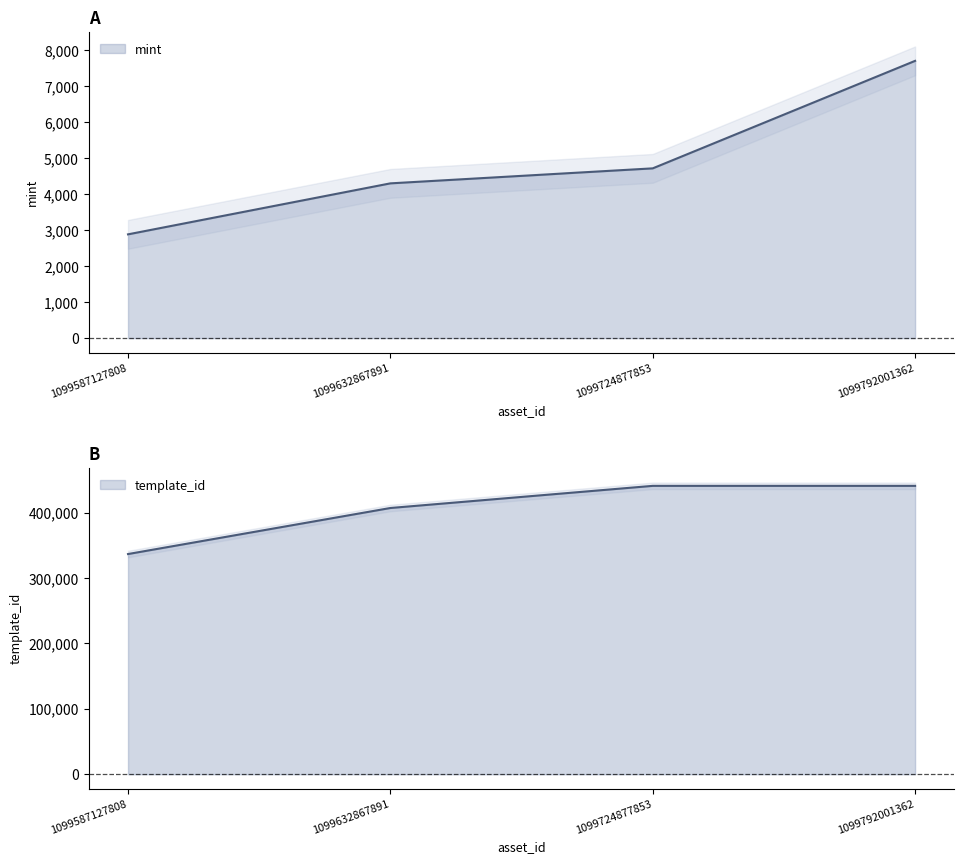

True or false: template_id has more than 1 points higher than both neighbors.

False